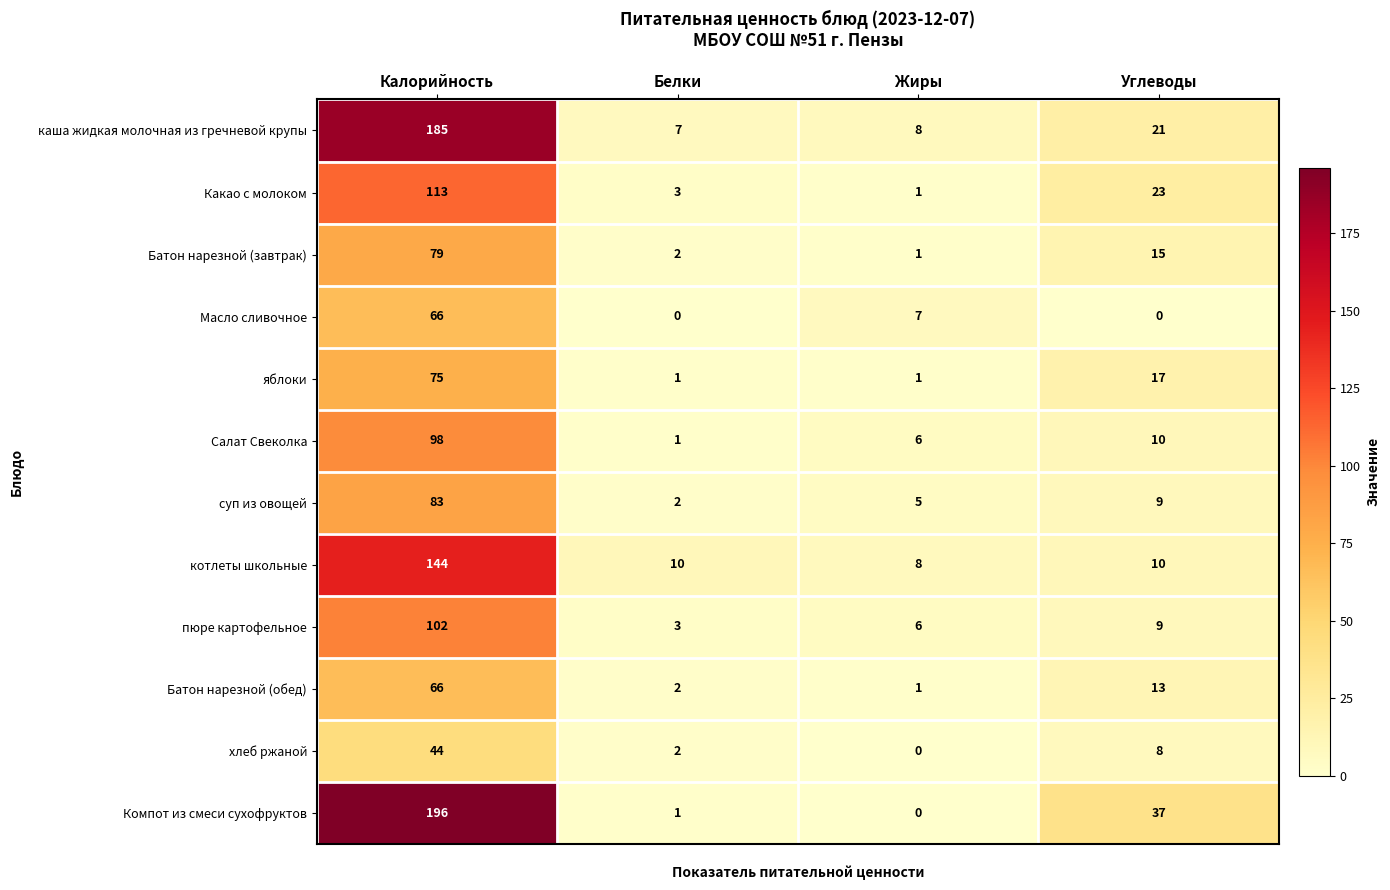

Where is Масло сливочное nearest to the value 33?

Жиры